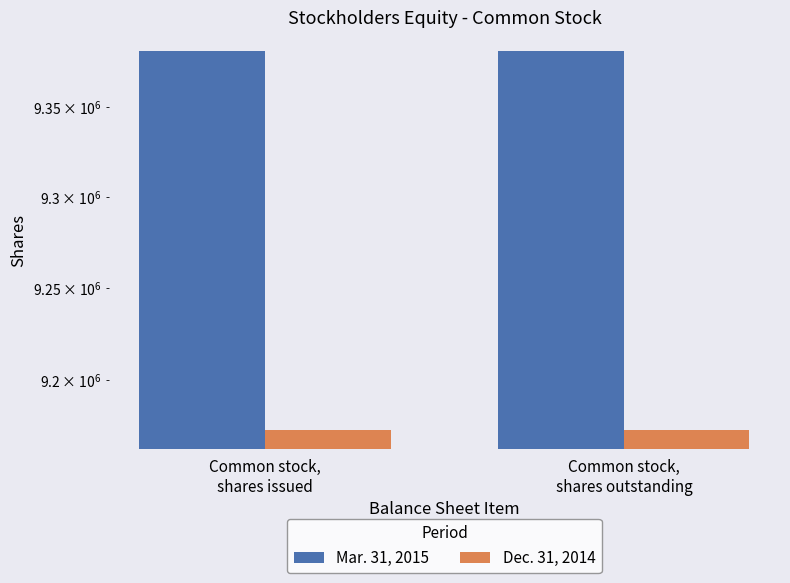

What is the minimum value shown in the chart?

9172480